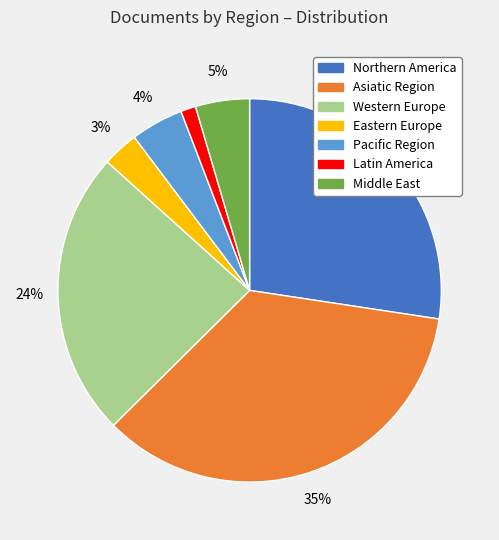

Combined, do Eastern Europe and Latin America account for over 50%?

No